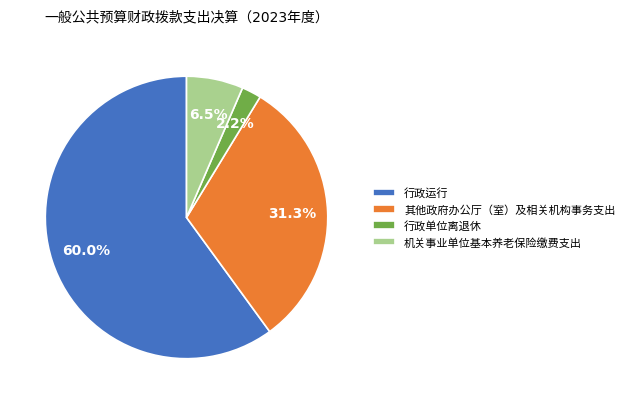

Combined, do 其他政府办公厅（室）及相关机构事务支出 and 行政单位离退休 account for over 50%?

No